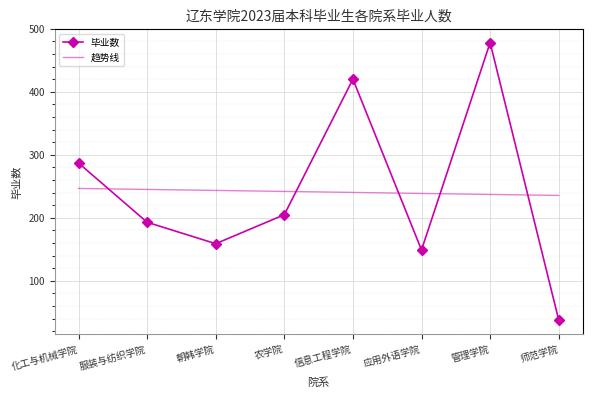

What is the approximate value of 趋势线 at 朝韩学院?

243.5